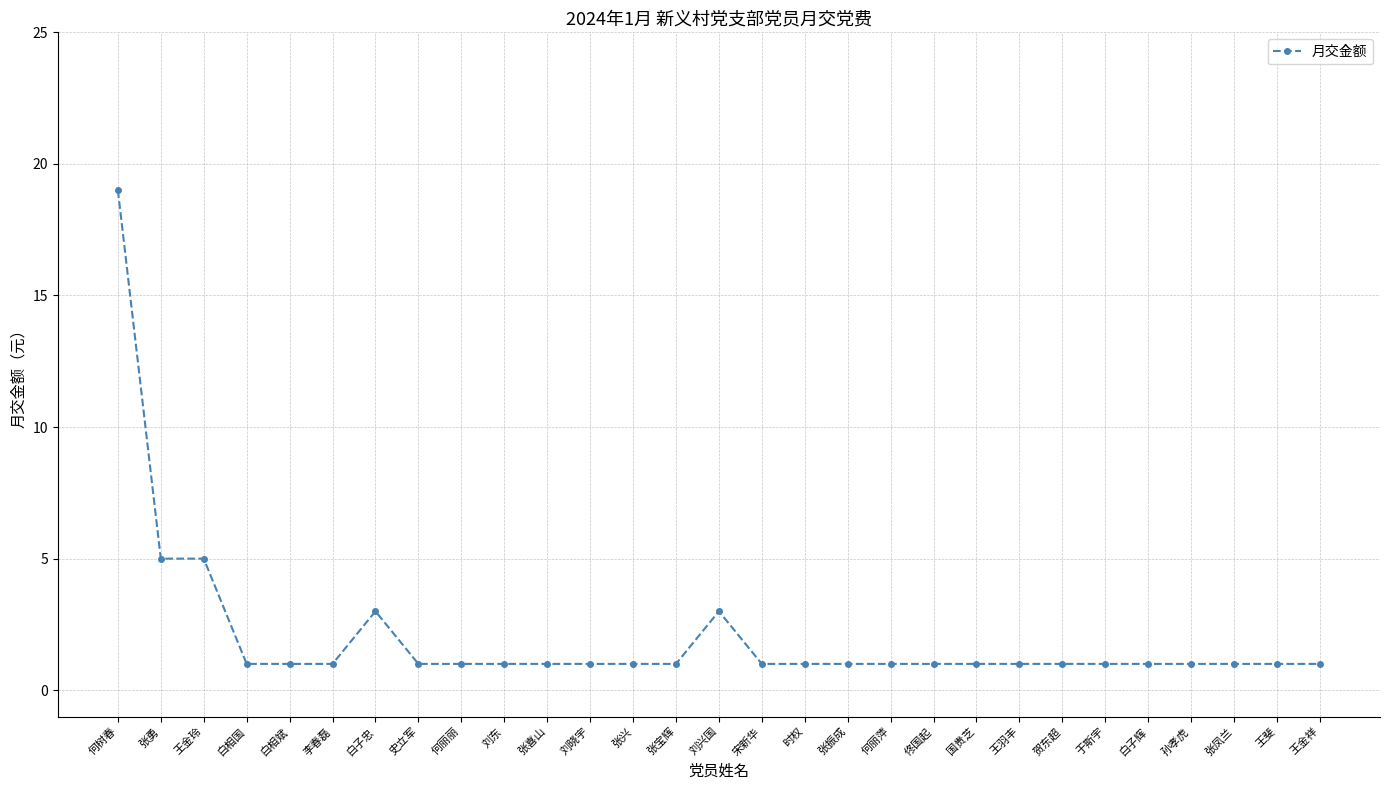

Between 张凤兰 and 白子忠, which is larger?

白子忠